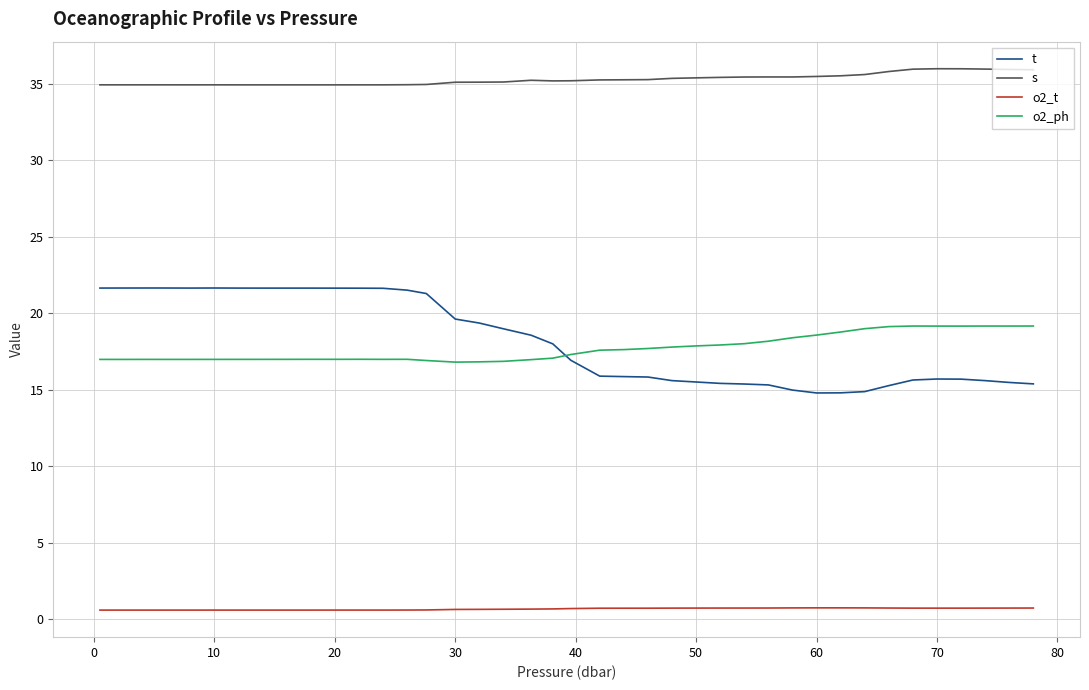

True or false: s and o2_ph intersect in this chart.

False